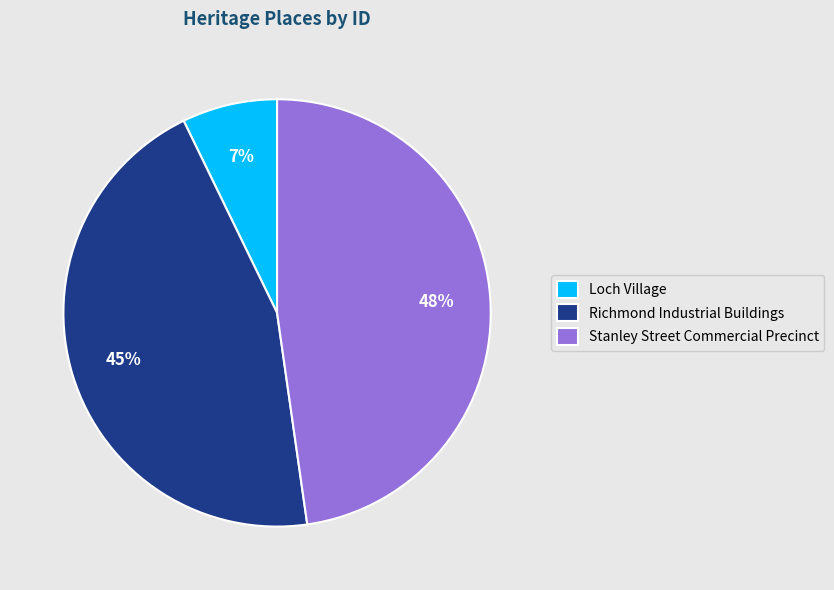

Which has a higher value, Stanley Street Commercial Precinct or Richmond Industrial Buildings?

Stanley Street Commercial Precinct